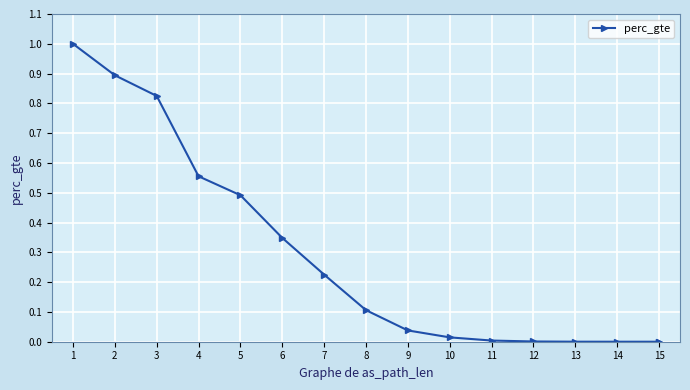

What is the difference between the second highest and second lowest values?

0.9